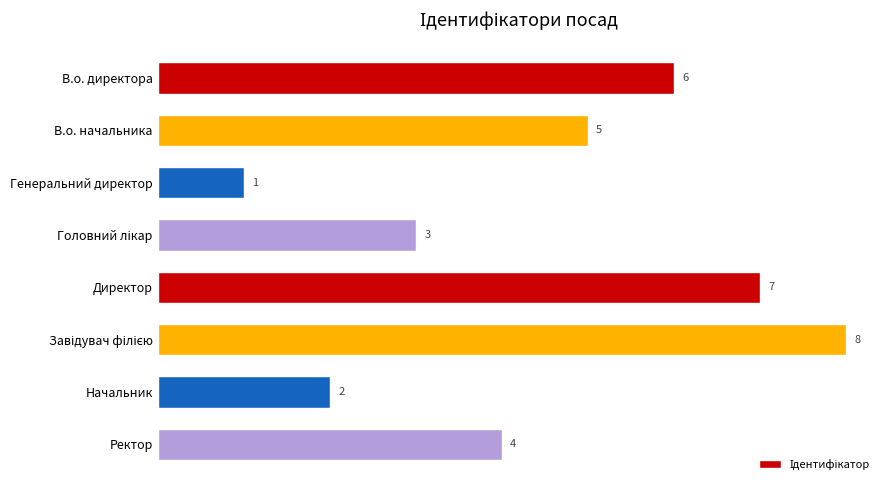

True or false: the data shows 2 at В.о. начальника.

False